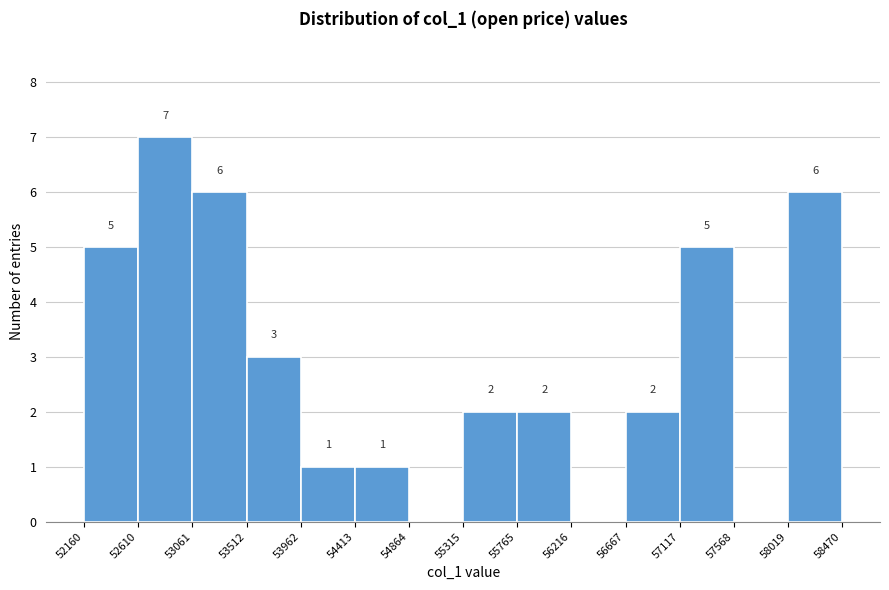

Over which range of the x-axis is the bar tallest?

52610 to 53061